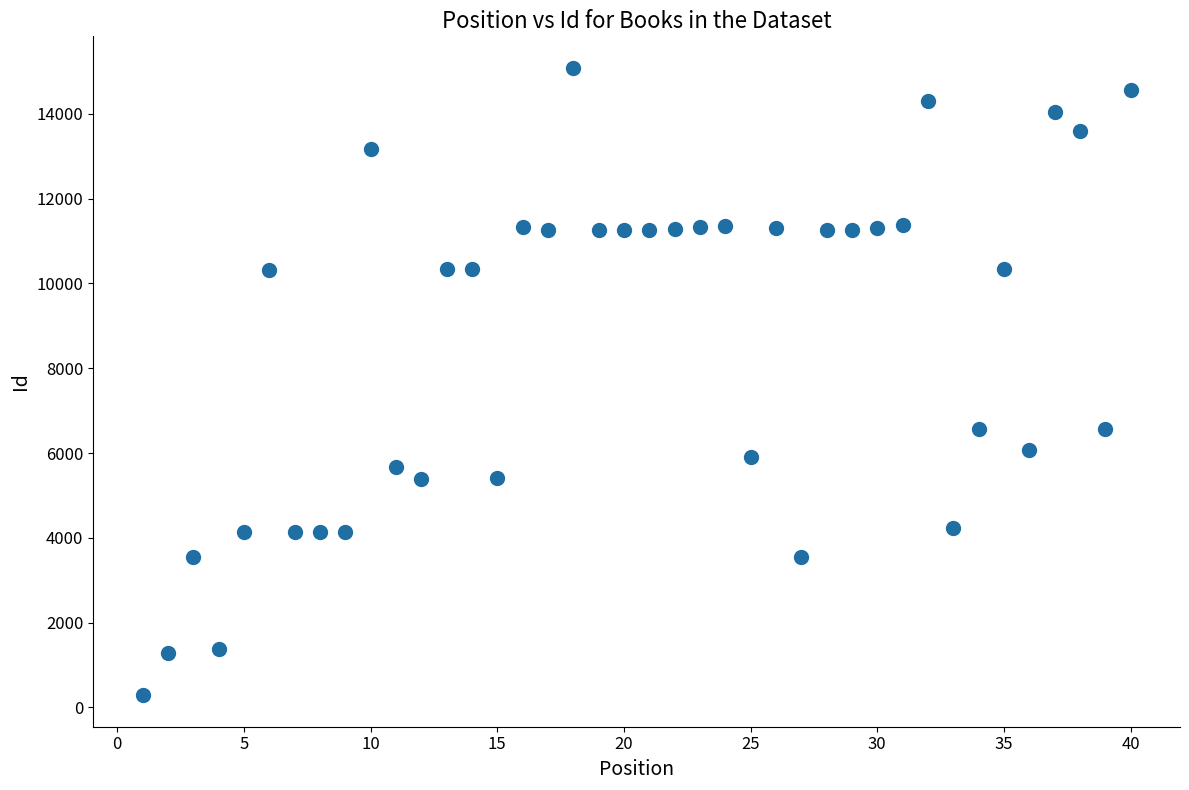

What is the range of X values (max minus min)?

39